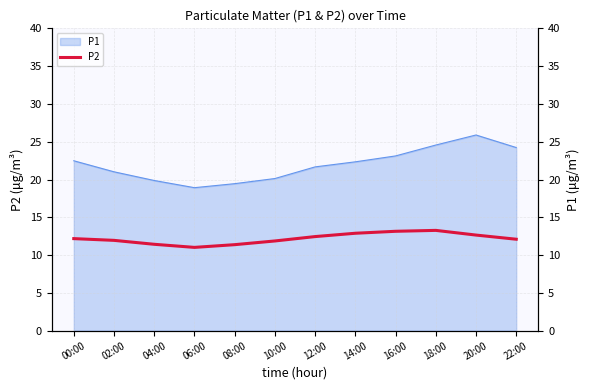

How many lines are shown in the chart?

1